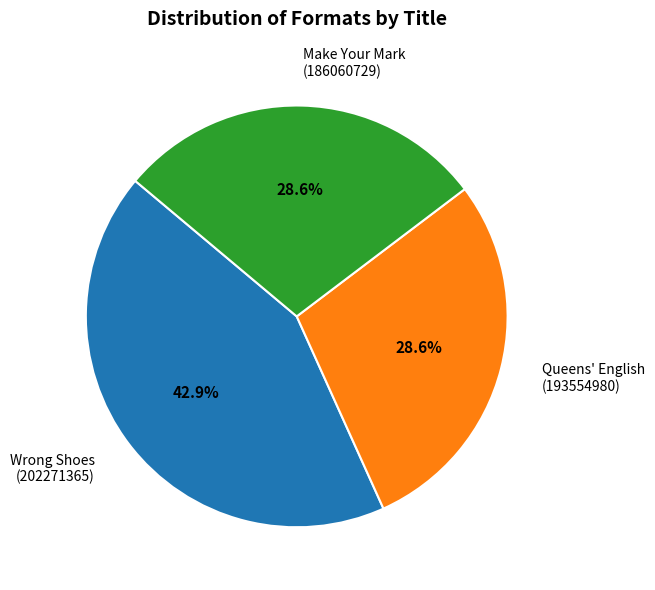

Is Wrong Shoes (202271365) the majority of the pie?

No